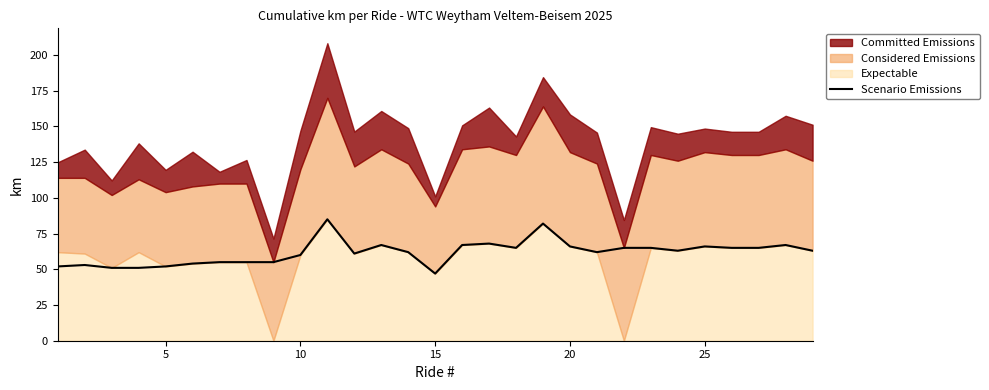

What is the minimum value for Scenario Emissions?

47